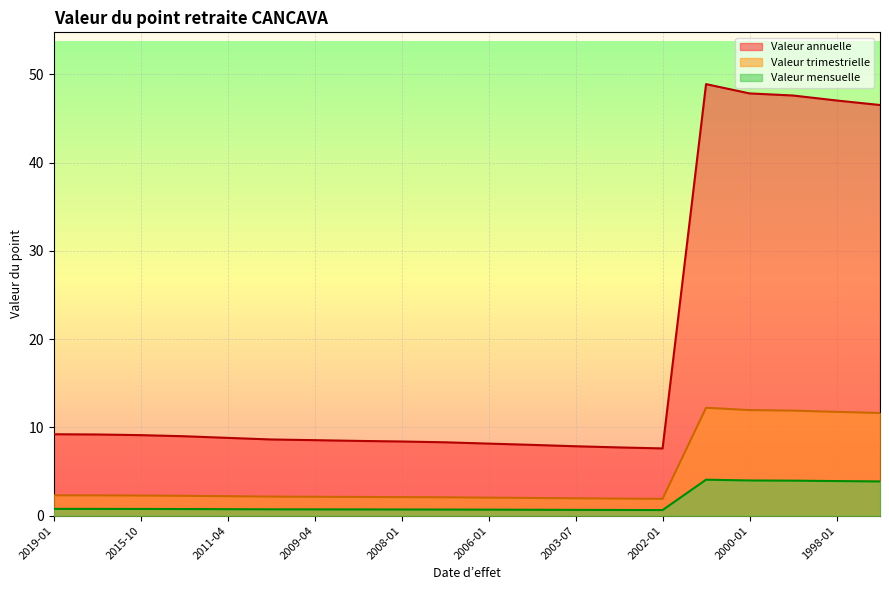

Rank the series by their average value, from lowest to highest.

Valeur mensuelle, Valeur trimestrielle, Valeur annuelle